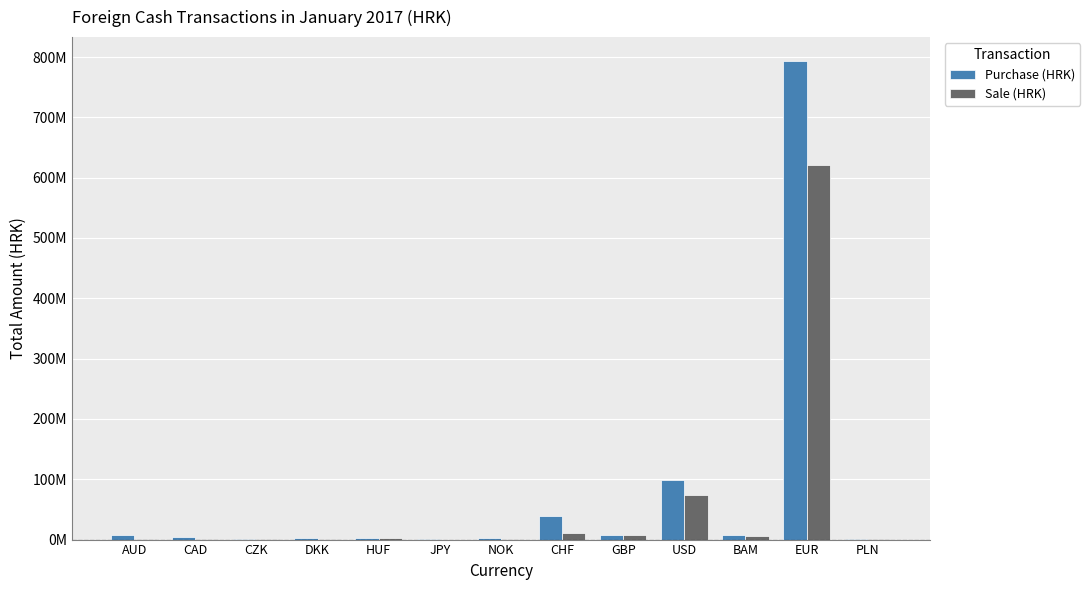

What are all the series names shown in the legend?

Purchase (HRK), Sale (HRK)